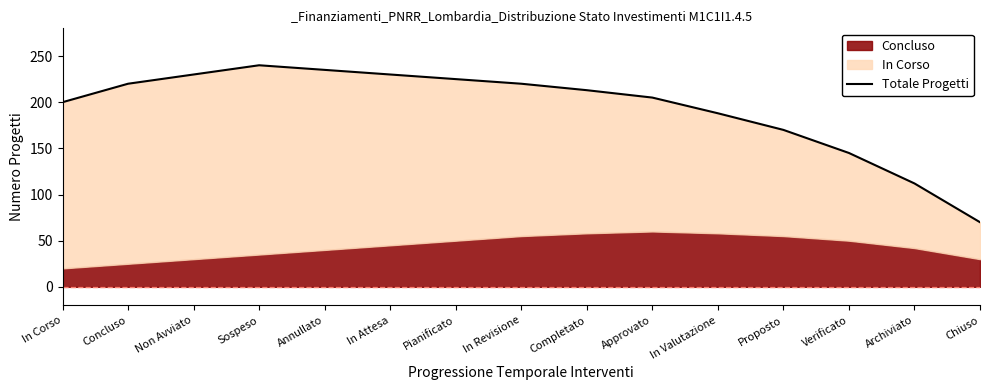

What is the value of the 4th point from the left?

240